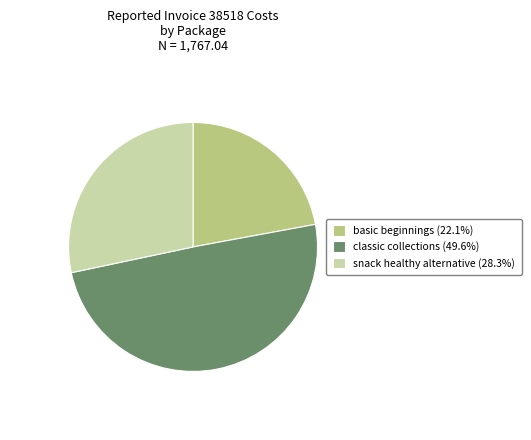

How many slices are in this pie chart?

3